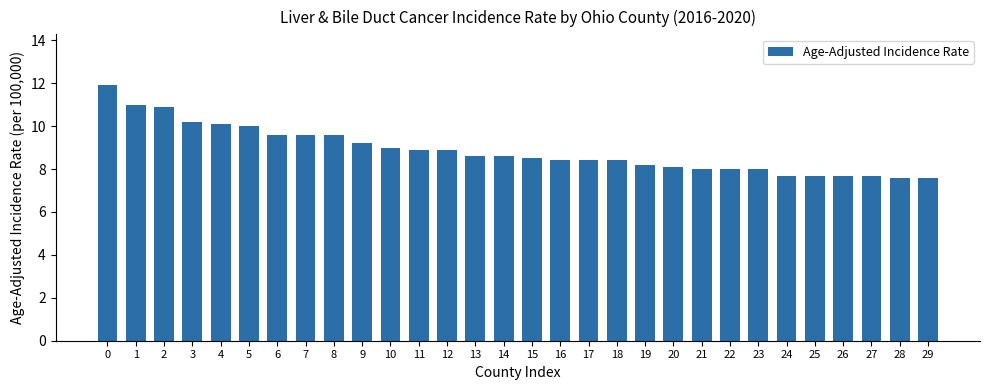

What is the smallest value displayed?

7.6